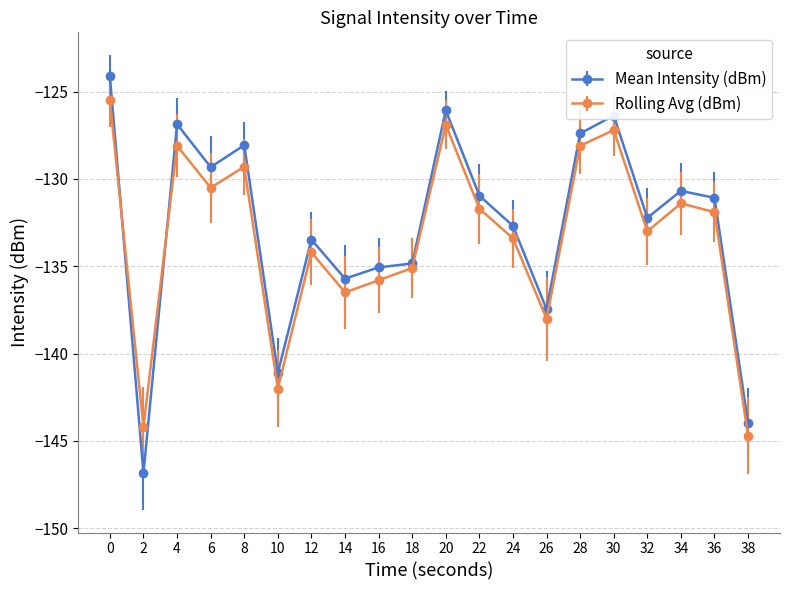

What are all the series names shown in the legend?

Mean Intensity (dBm), Rolling Avg (dBm)